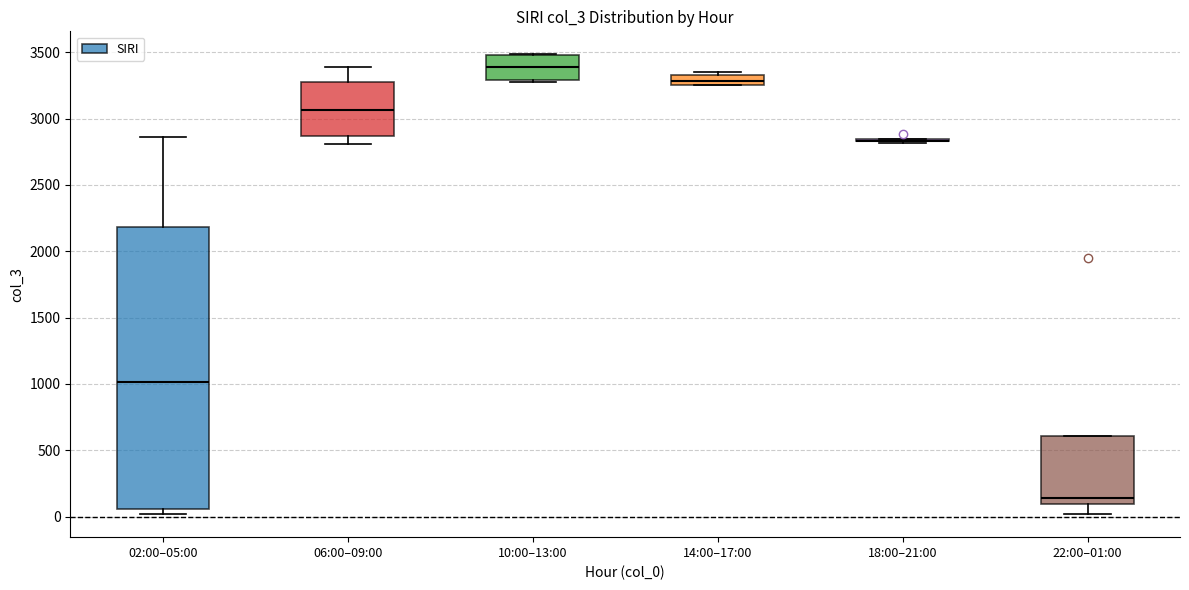

Which box is the tallest, from its lower edge to its upper edge?

02:00–05:00